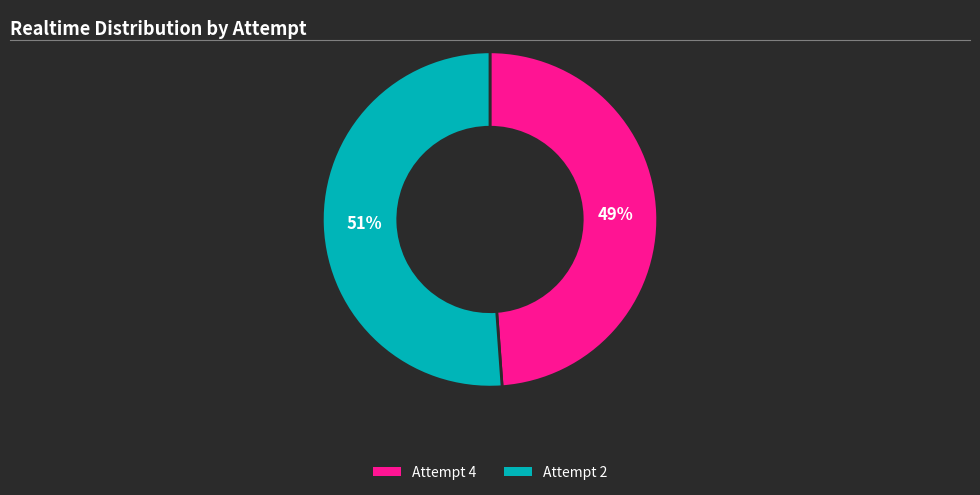

To the nearest percent, what is the difference between the largest and smallest slice percentages?

2%